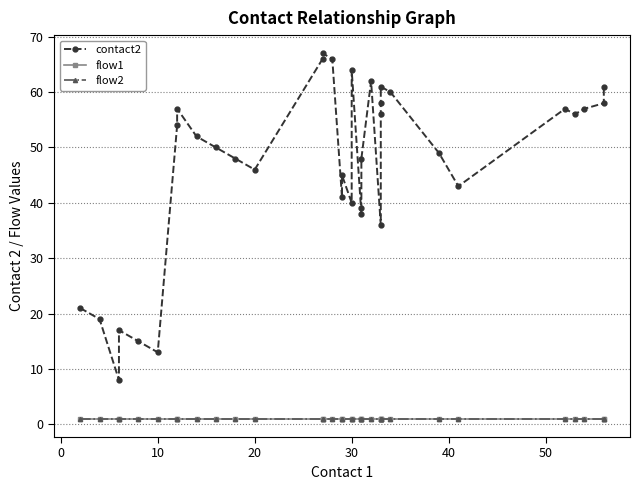

At how many categories does at least one series exceed 53?

16